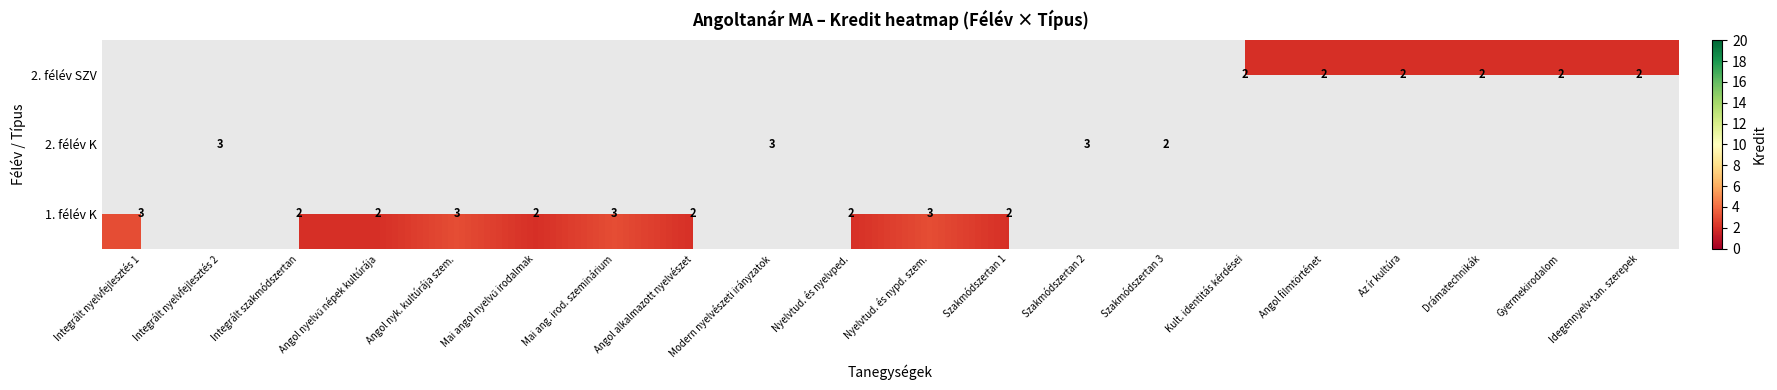

The value of 2. félév SZV at Gyermekirodalom is 2. True or false?

True